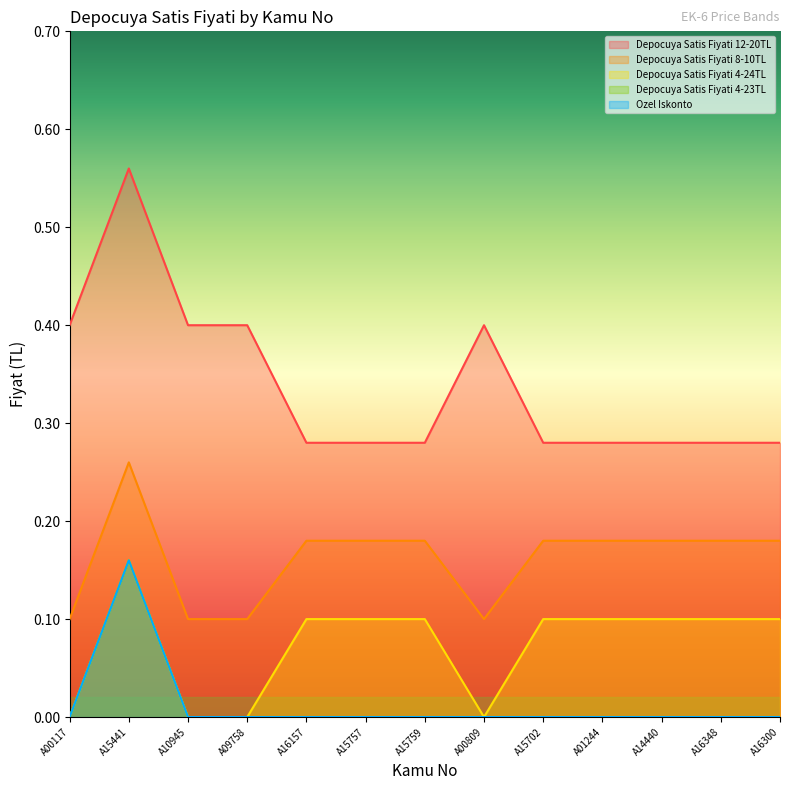

Which has a higher value, A15759 or A16348?

A15759